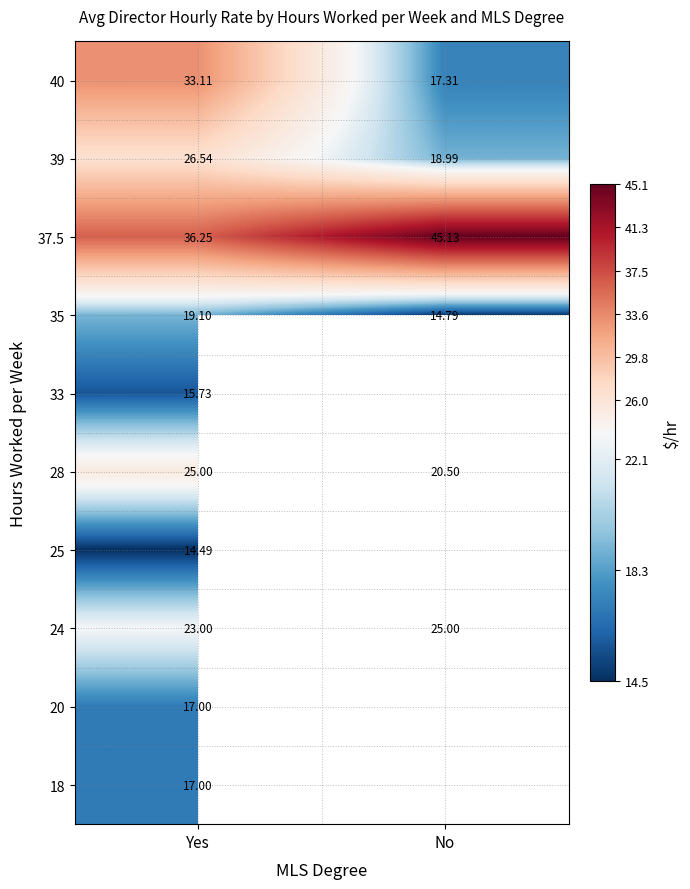

Is the value of 39 at Yes greater than the value of 25 at Yes?

Yes